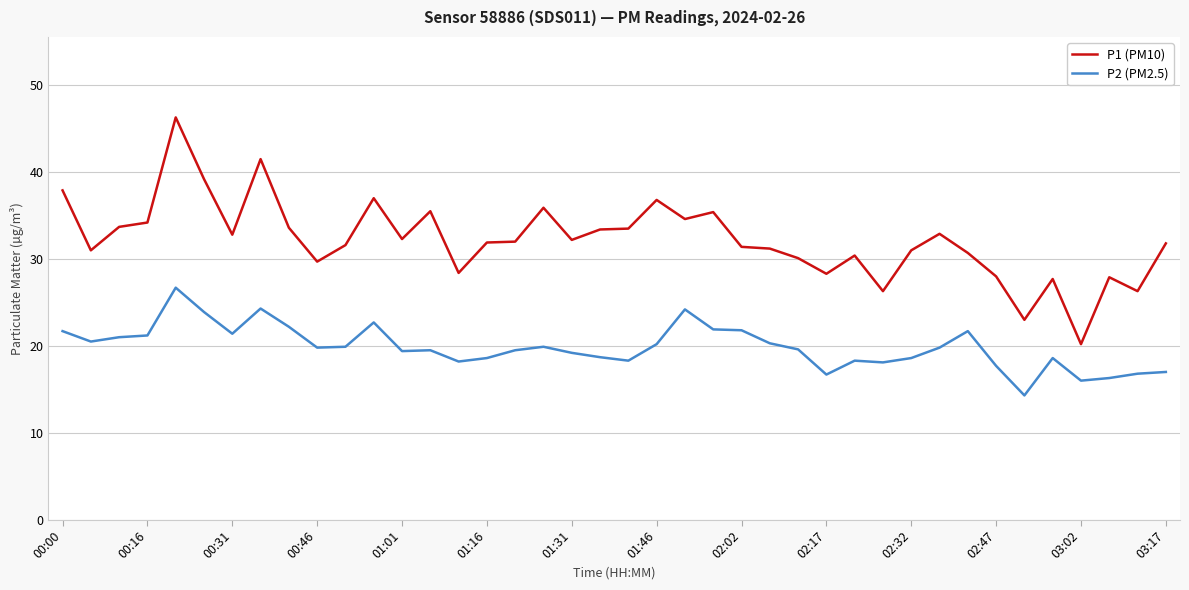

Which series has the largest total across all categories?

P1 (PM10)